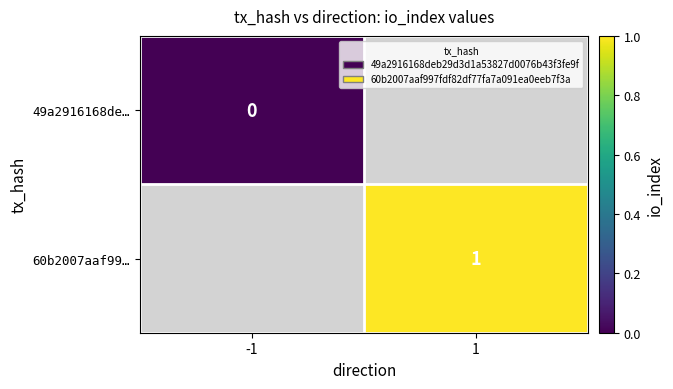

The 60b2007aaf99… series shows 1.0 at 1. True or false?

True